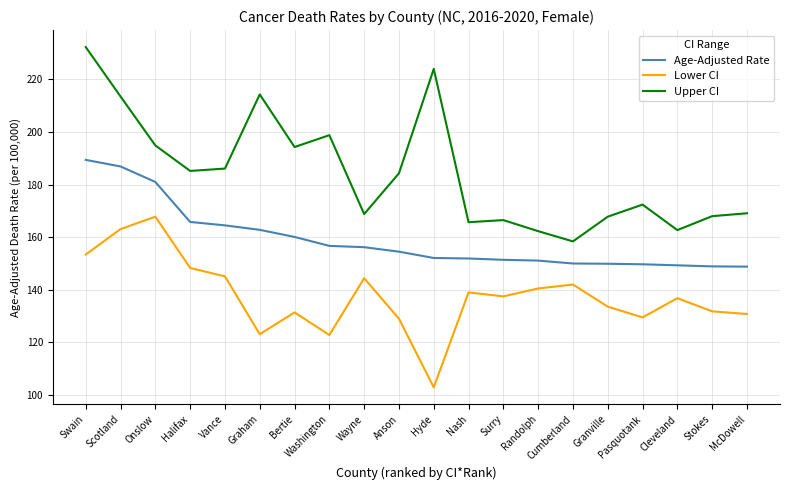

How many lines are shown in the chart?

3